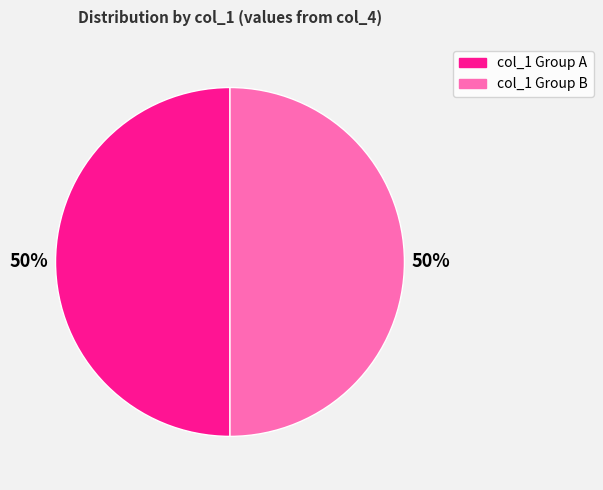

To the nearest percent, what is the combined percentage of col_1 Group A and col_1 Group B?

100%